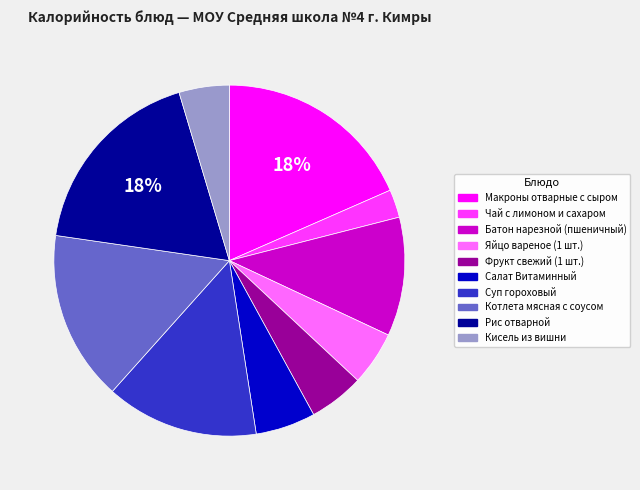

To the nearest percent, what is the difference between the Салат Витаминный and Чай с лимоном и сахаром slice percentages?

3%